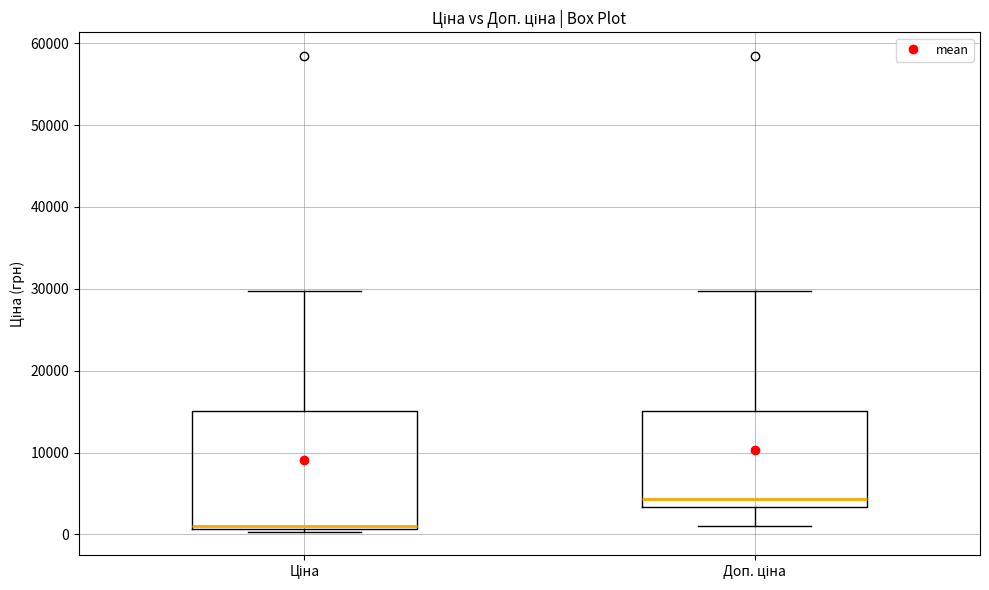

Which box's median line is the highest?

Доп. ціна